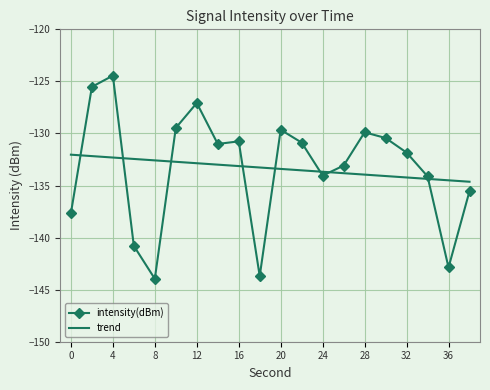

Which series has the largest range (max minus min)?

intensity(dBm)